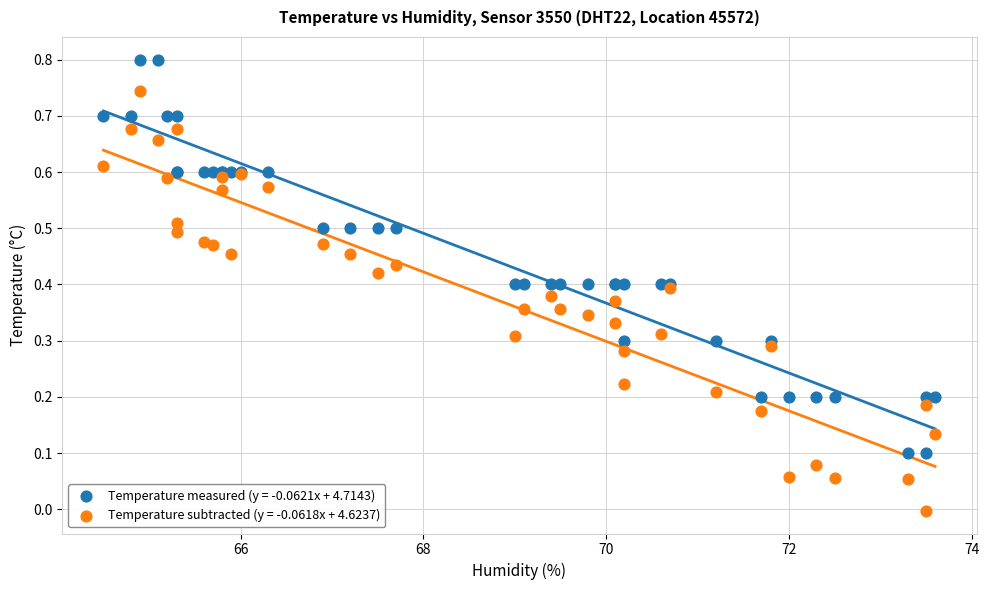

Which series has the largest Y range (max minus min)?

Temperature subtracted (y = -0.0618x + 4.6237)